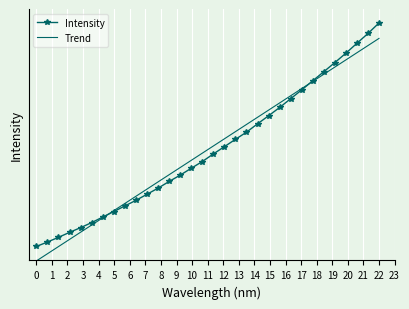

What is the average value of the Intensity series?

12.5